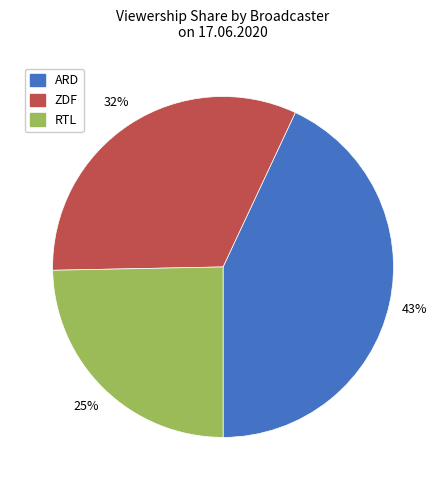

Which has a higher value, RTL or ARD?

ARD